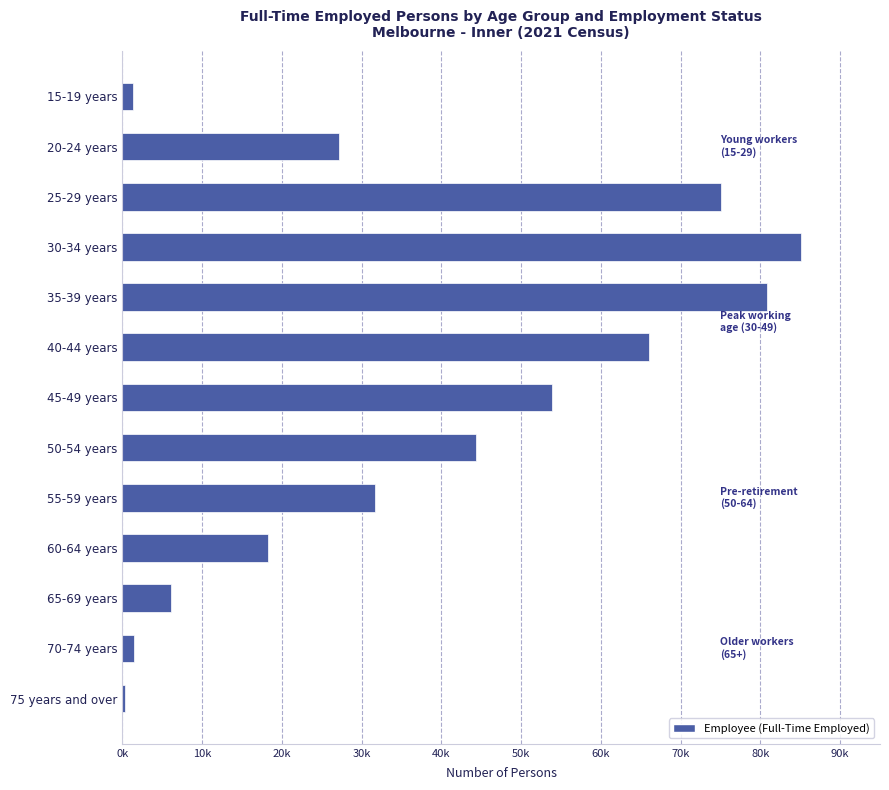

What is the average value?

37819